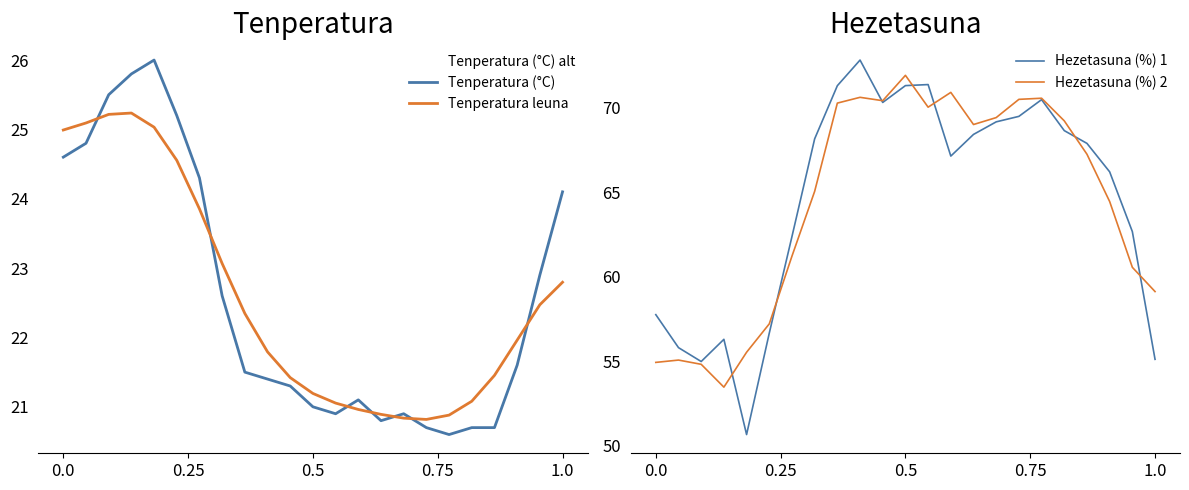

True or false: Hezetasuna (%) 2 and Tenperatura (°C) alt intersect in this chart.

False